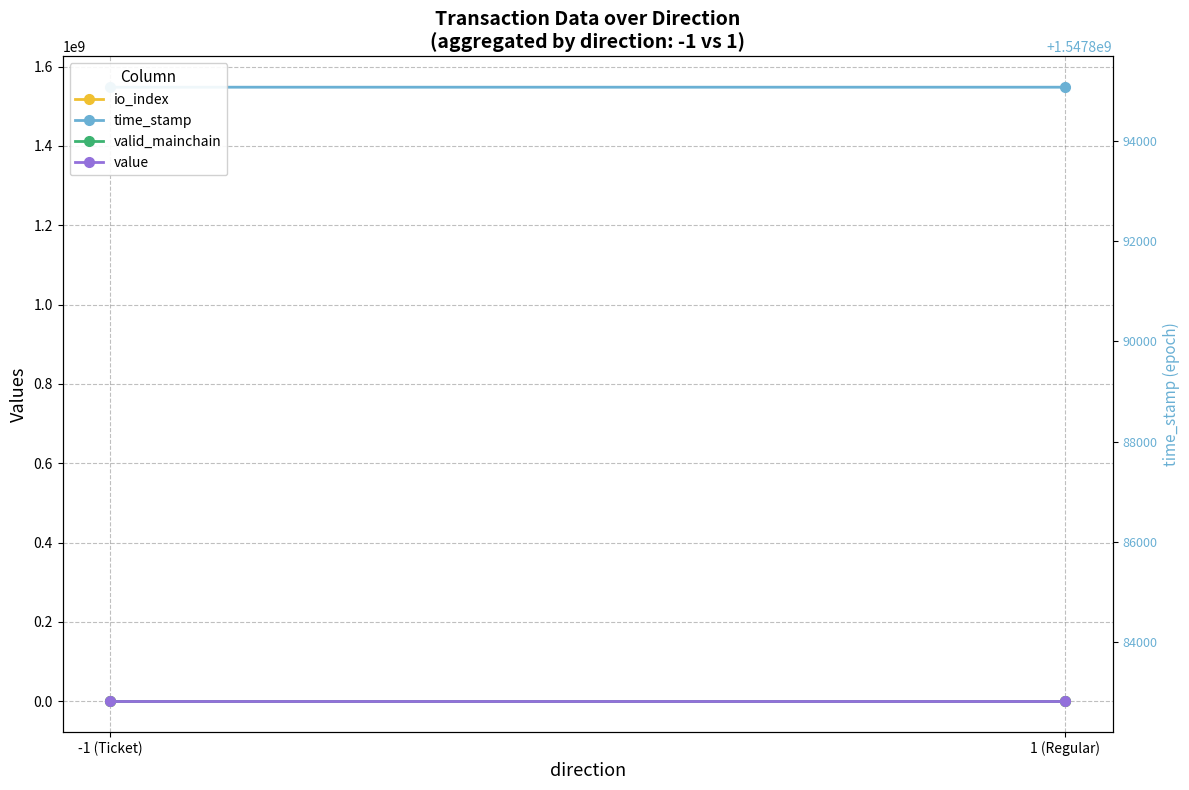

At which category is the sum across all series the highest?

-1 (Ticket)